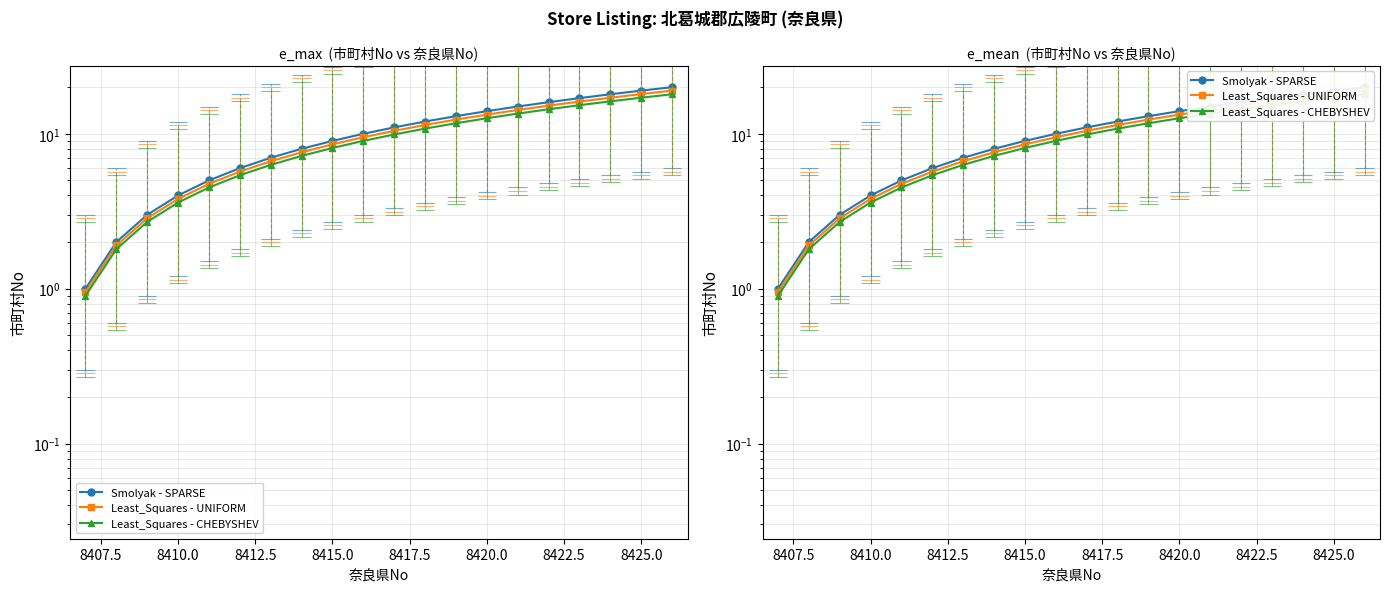

True or false: Smolyak - SPARSE has more than 1 points higher than both neighbors.

False